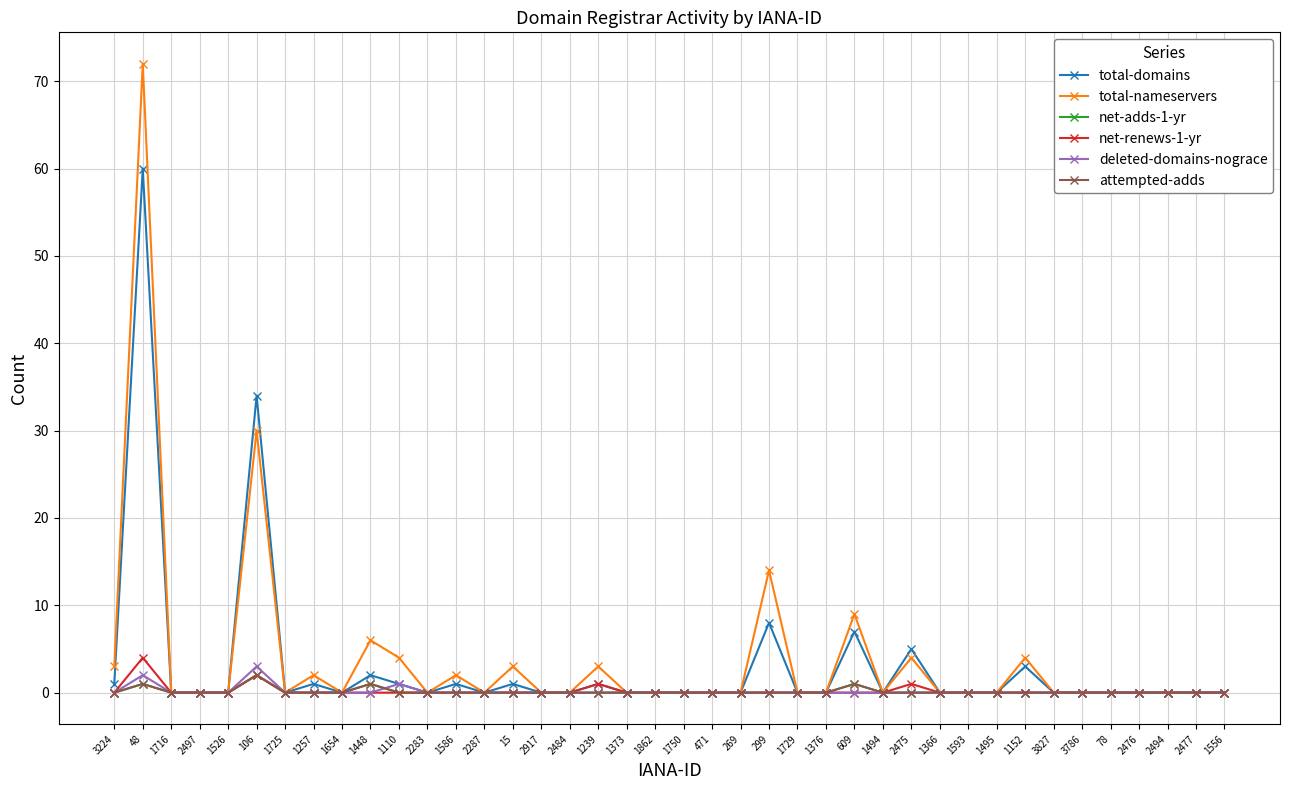

True or false: total-nameservers has a value of 2 at 1586.

True